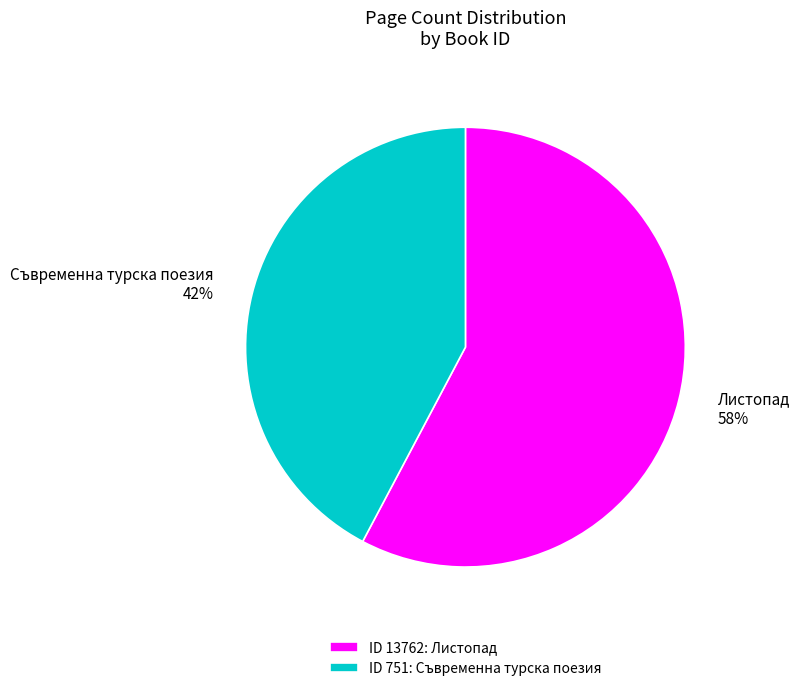

Count the number of slices in the pie.

2